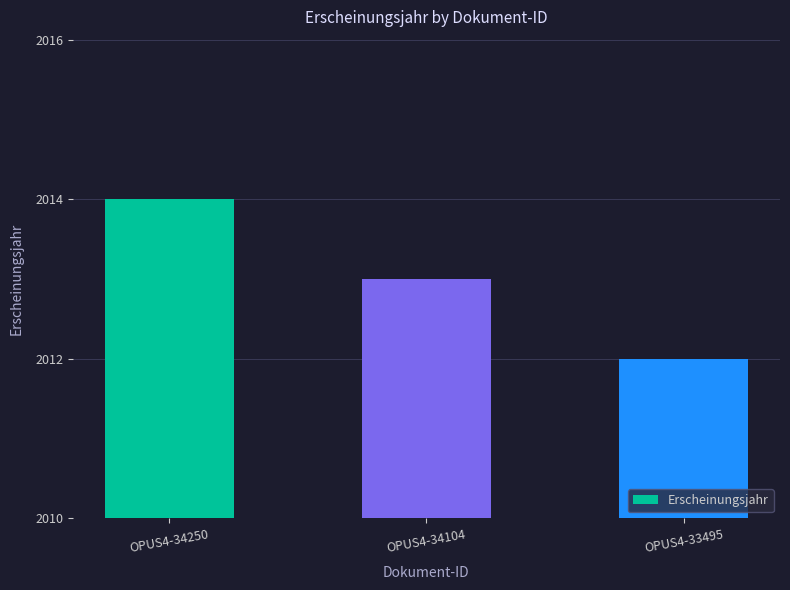

What is the change in value from OPUS4-34104 to OPUS4-33495?

-1